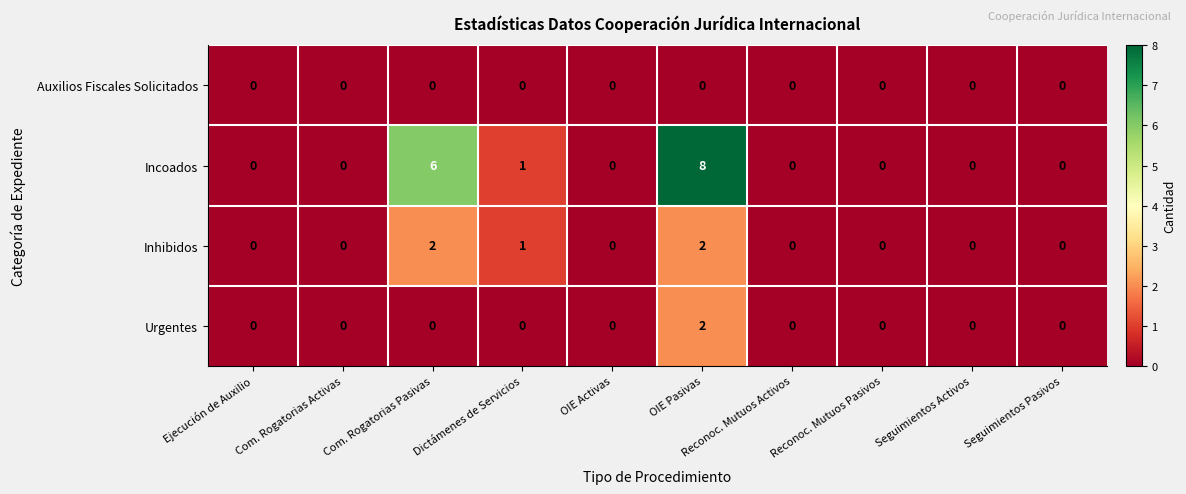

What is the difference between the highest and lowest values at Com. Rogatorias Pasivas?

6